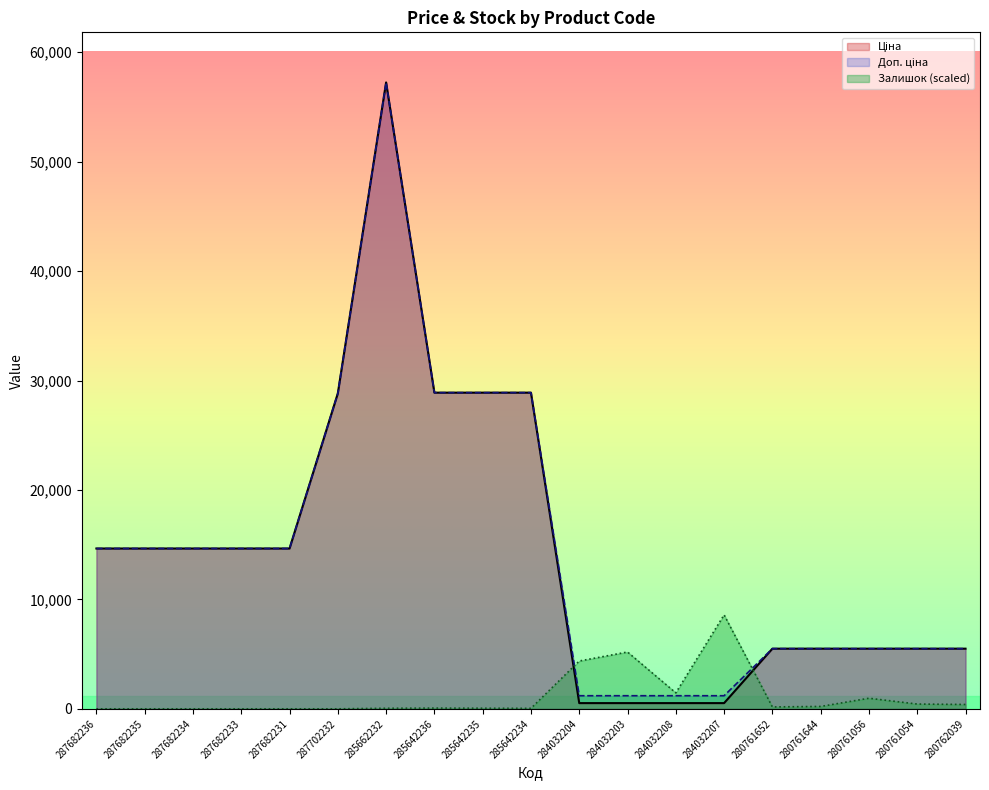

How many lines are shown in the chart?

3